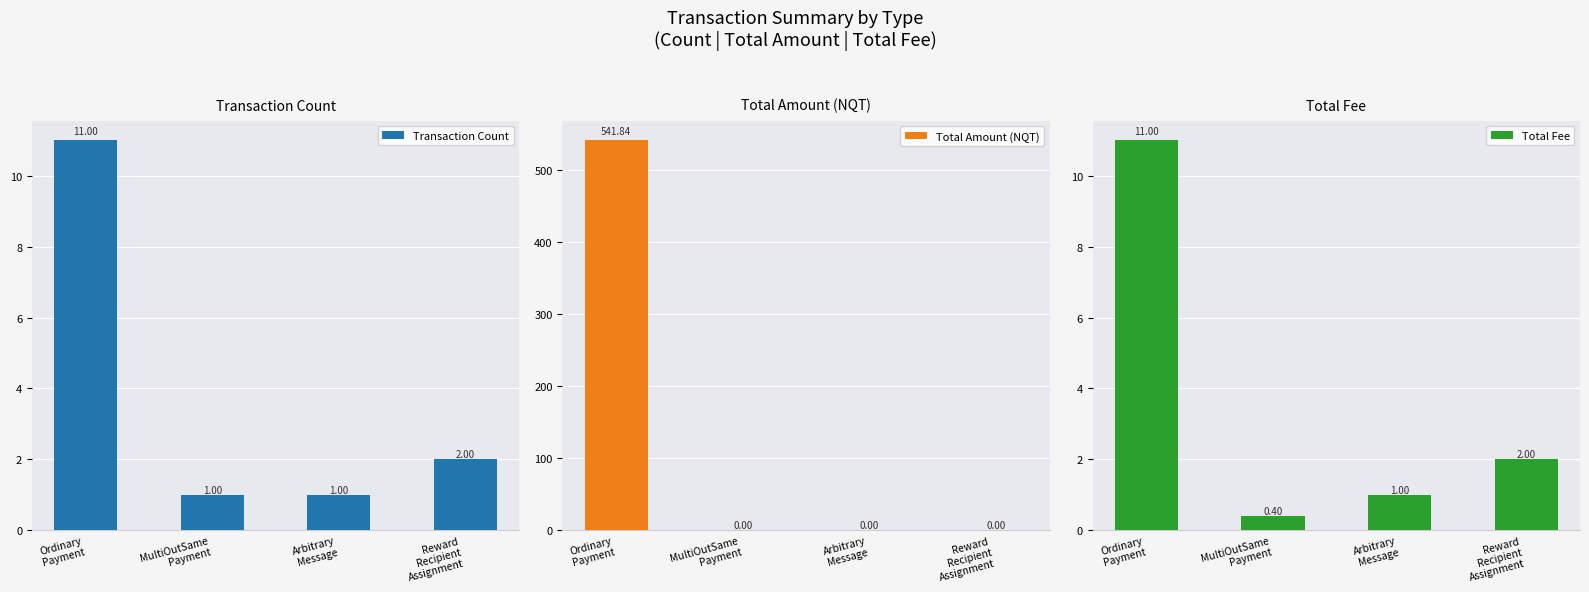

Reading left to right, transcribe all the data shown in this chart.

Transaction Count: 11.0	1.0	1.0	2.0
Total Amount (NQT): 541.8	0.0	0.0	0.0
Total Fee: 11.0	0.4	1.0	2.0